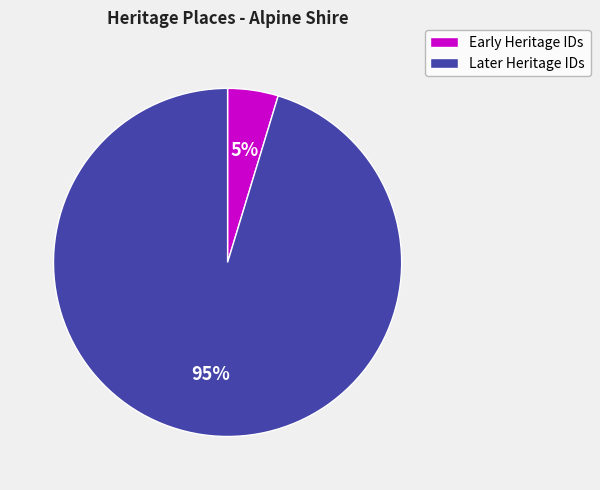

To the nearest percent, what is the average slice percentage?

50%